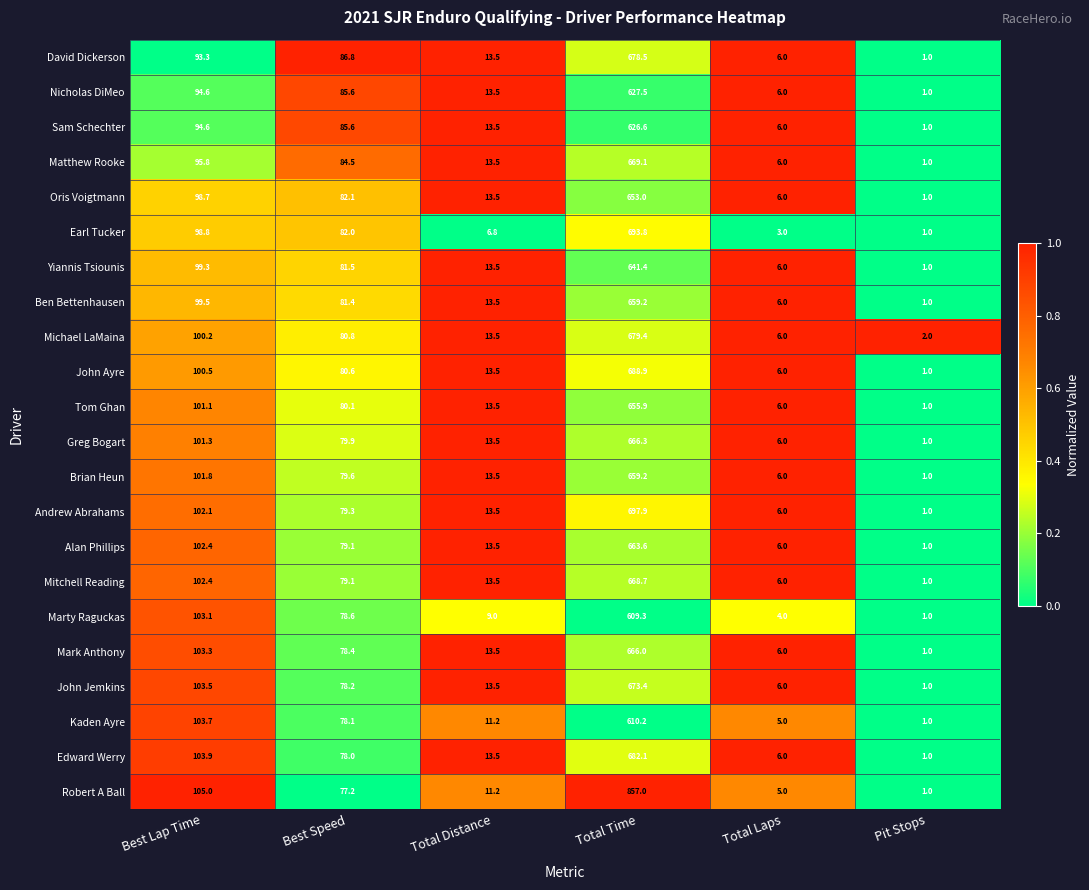

At which label does Ben Bettenhausen first exceed 81?

Best Lap Time